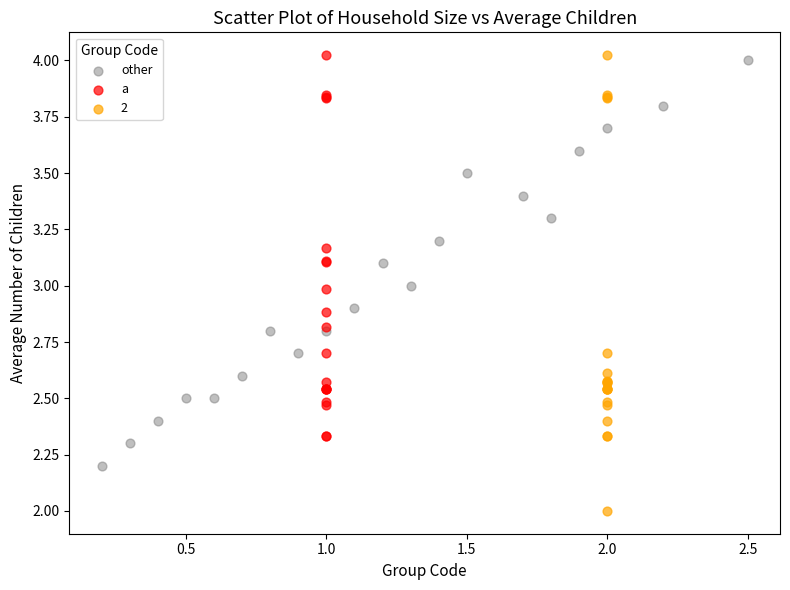

What are all the series names shown in the legend?

other, a, 2